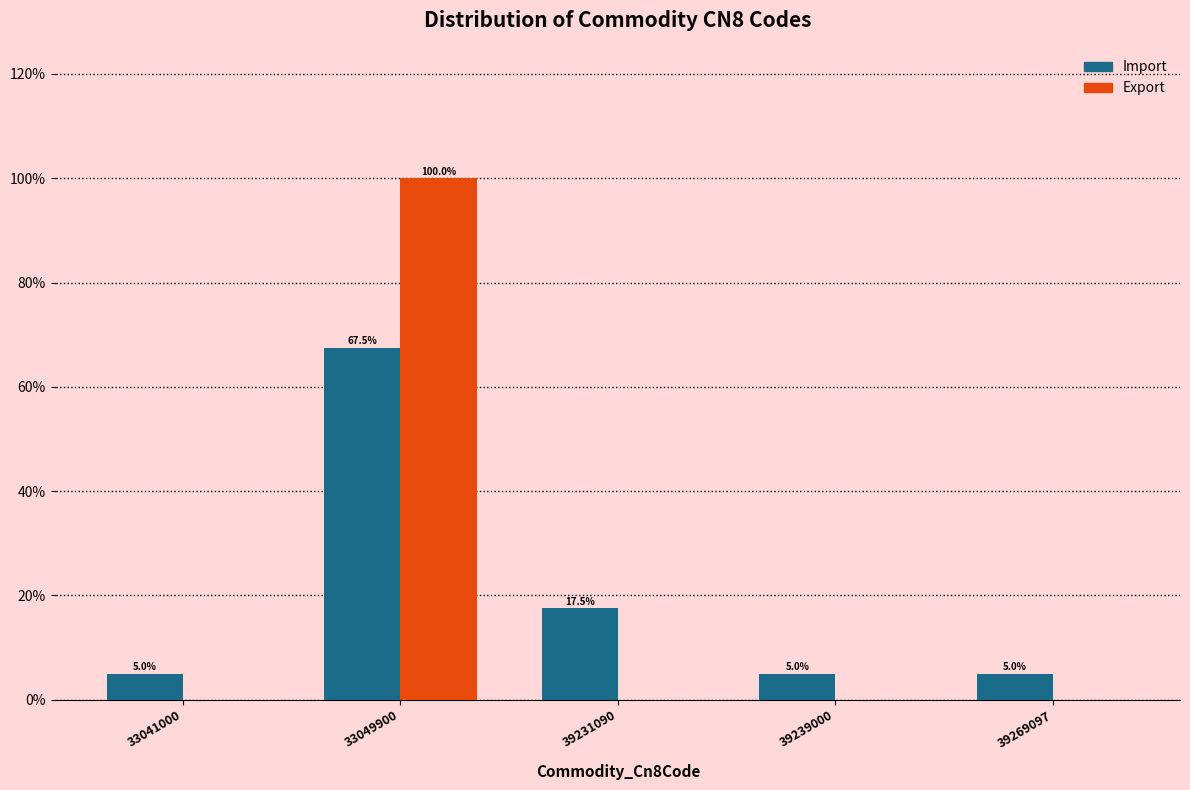

Reading left to right, extract all data points from this chart.

Import: 33041000=5.0	33049900=67.5	39231090=17.5	39239000=5.0	39269097=5.0
Export: 33041000=0.0	33049900=100.0	39231090=0.0	39239000=0.0	39269097=0.0